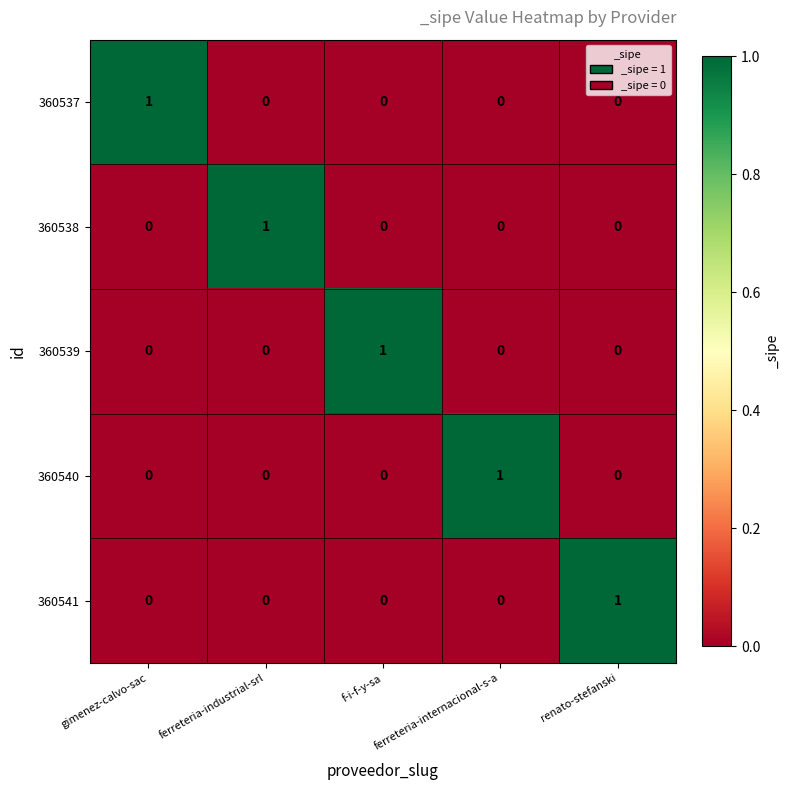

Is the value of 360540 at ferreteria-industrial-srl greater than the value of 360539 at f-i-f-y-sa?

No